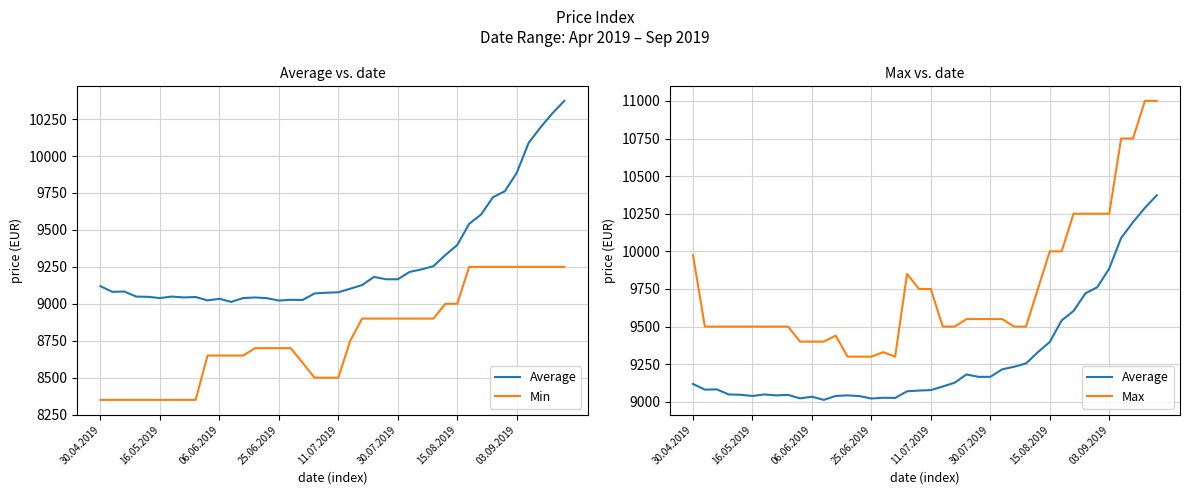

List the labels in order of Max value, largest first.

38, 39, 36, 37, 32, 33, 34, 35, 30, 31, 30.04.2019, 18, 19, 20, 29, 23, 24, 25, 26, 16.05.2019, 06.06.2019, 25.06.2019, 11.07.2019, 30.07.2019, 15.08.2019, 03.09.2019, 8, 21, 22, 27, 28, 12, 9, 10, 11, 16, 13, 14, 15, 17